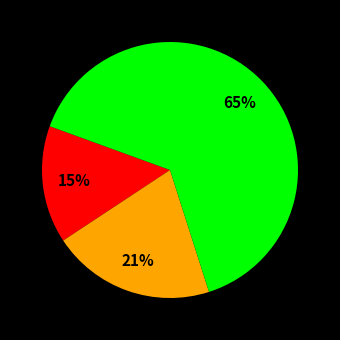

Is there a majority slice in this chart?

Yes